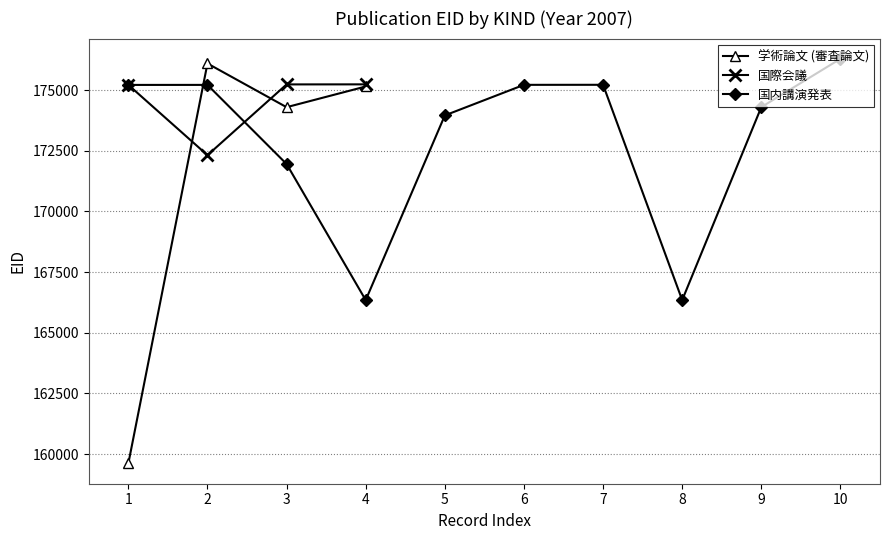

What is the difference between the second highest and second lowest values in the 国際会議 series?

19